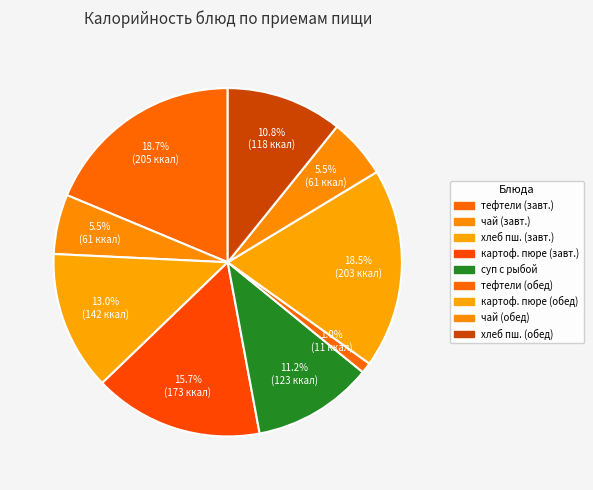

How many slices are in this pie chart?

9